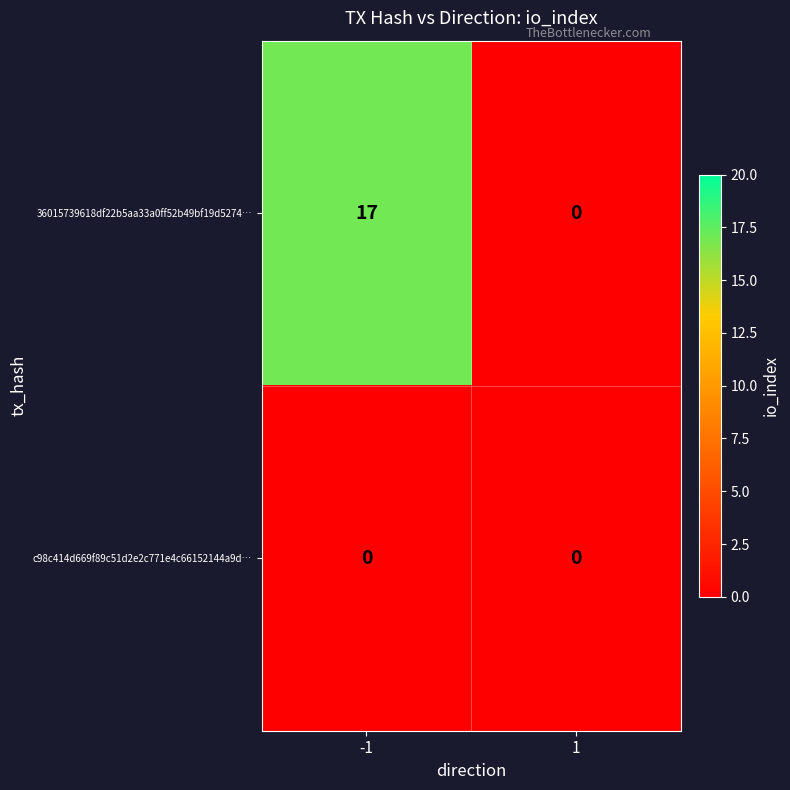

Reading left to right, what are all the values shown in this chart?

36015739618df22b5aa33a0ff52b49bf19d5274…: -1=17	1=0
c98c414d669f89c51d2e2c771e4c66152144a9d…: -1=0	1=0